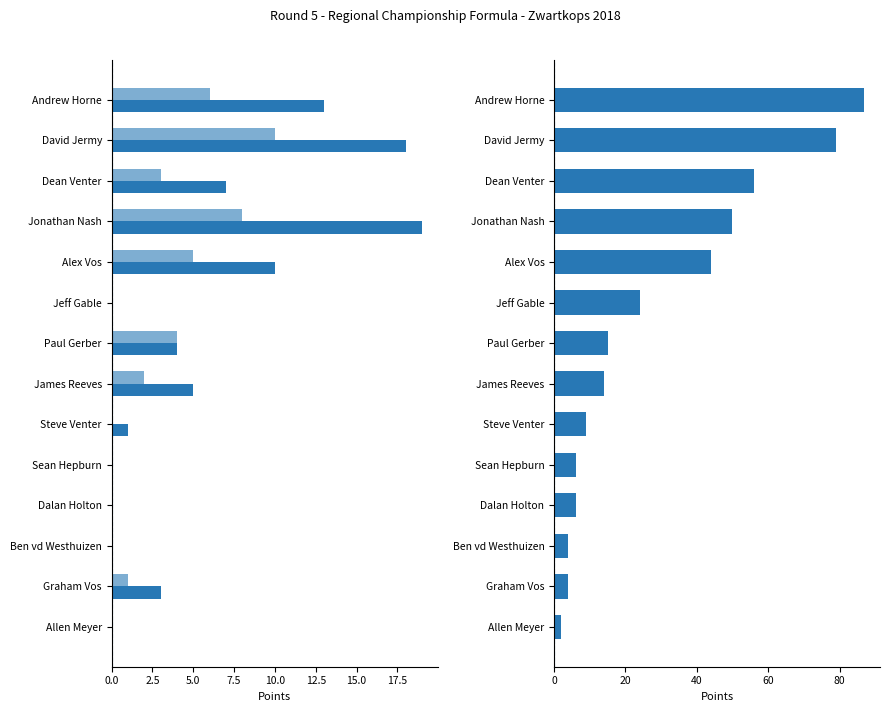

Count the number of data series in this chart.

3